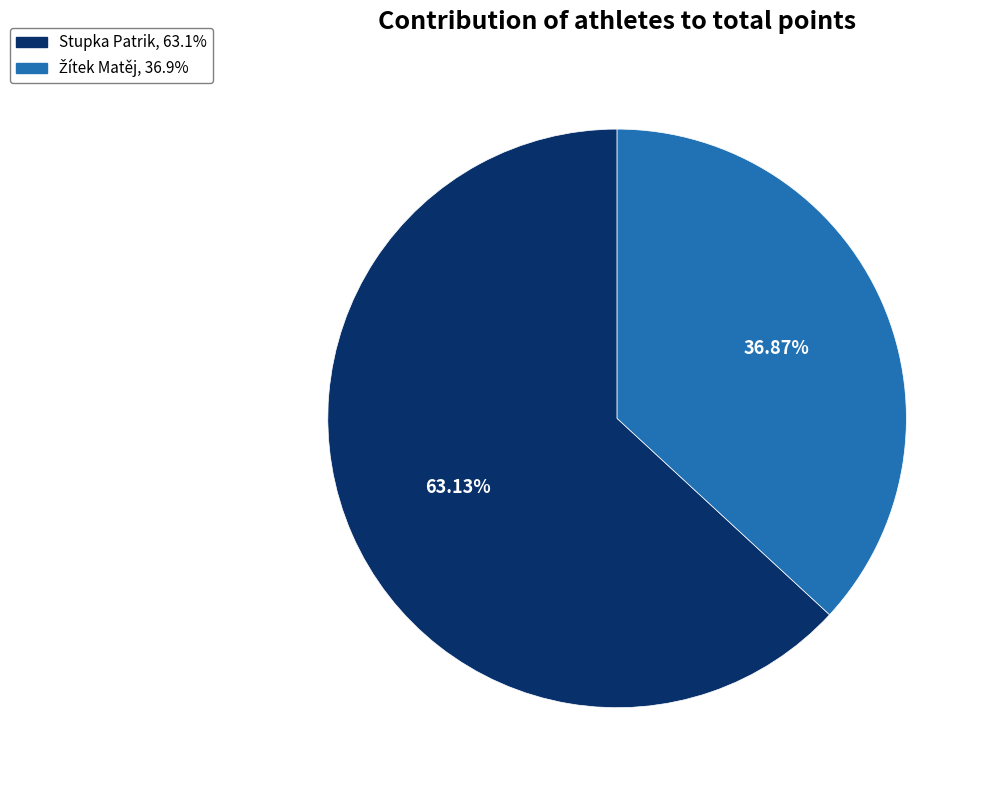

Count the number of slices in the pie.

2